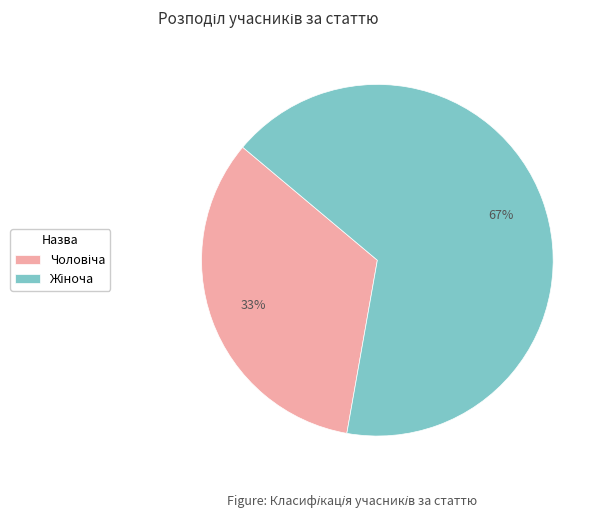

To the nearest percent, what is the average slice percentage?

50%